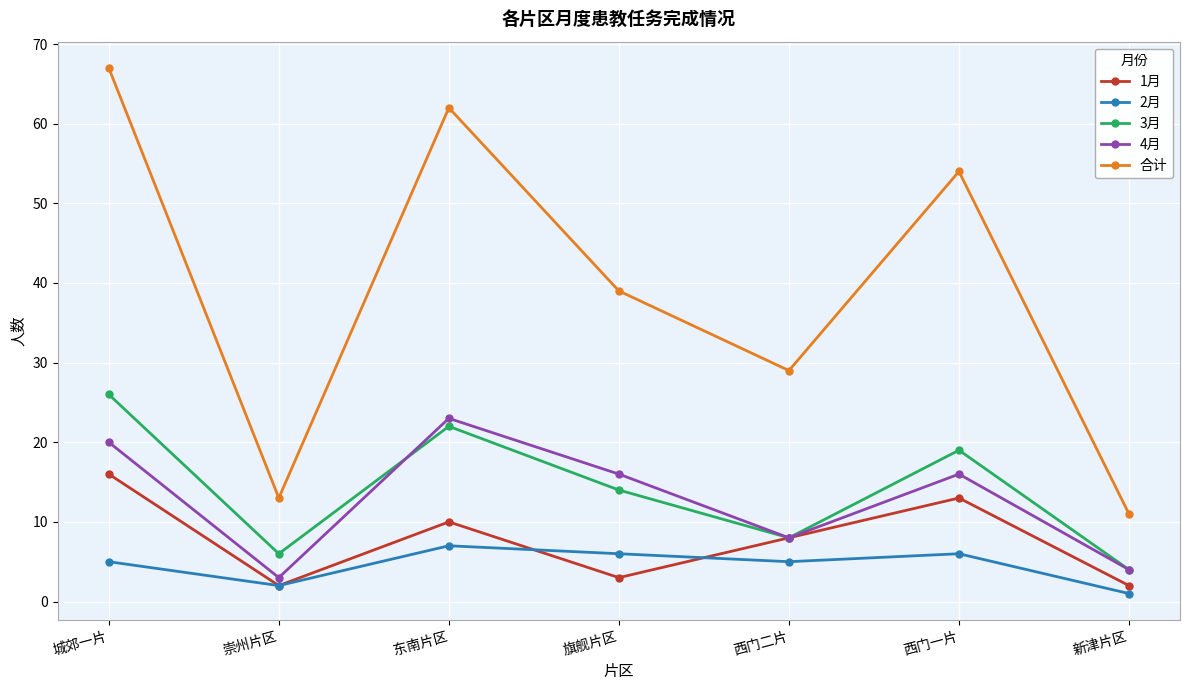

What is the sum of the 4月 values at 崇州片区 and 新津片区?

7